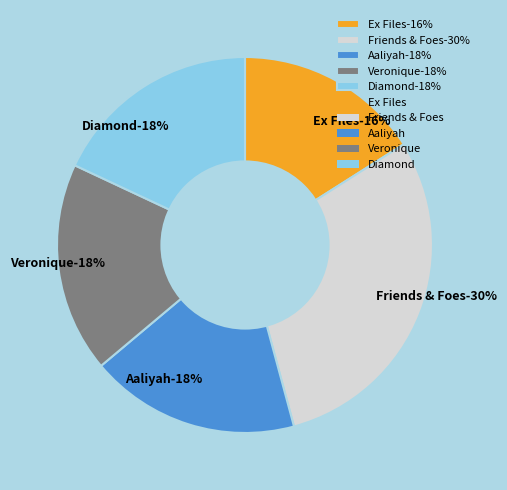

Count the number of slices in the pie.

5